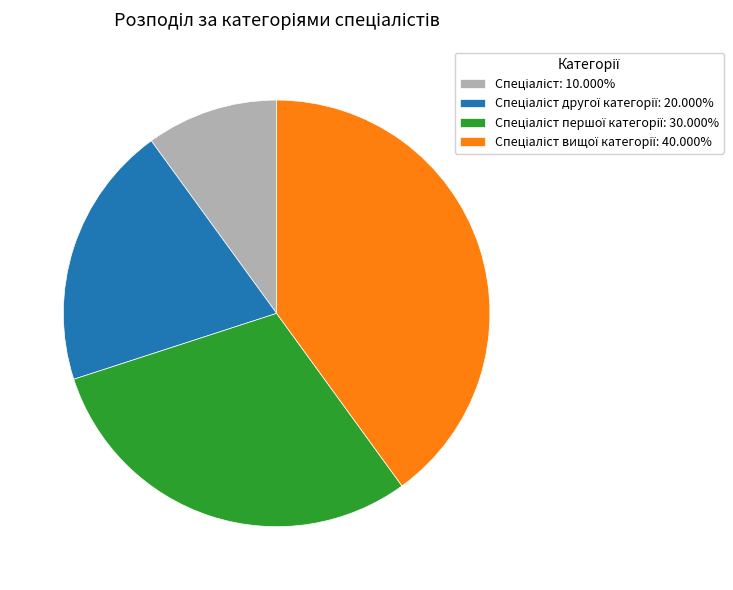

Is there any slice that represents more than half of the pie?

No